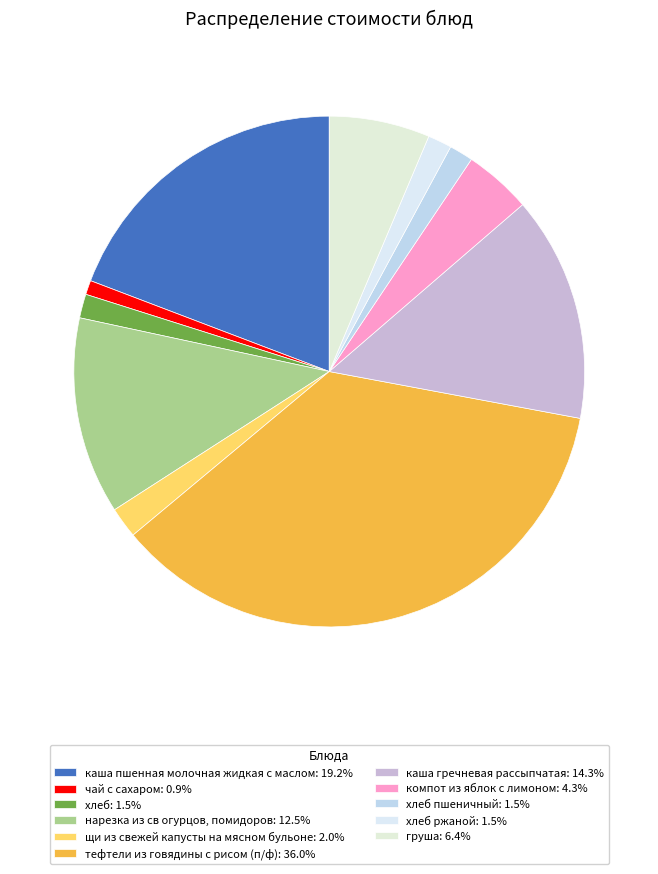

How many segments does this pie chart have?

11